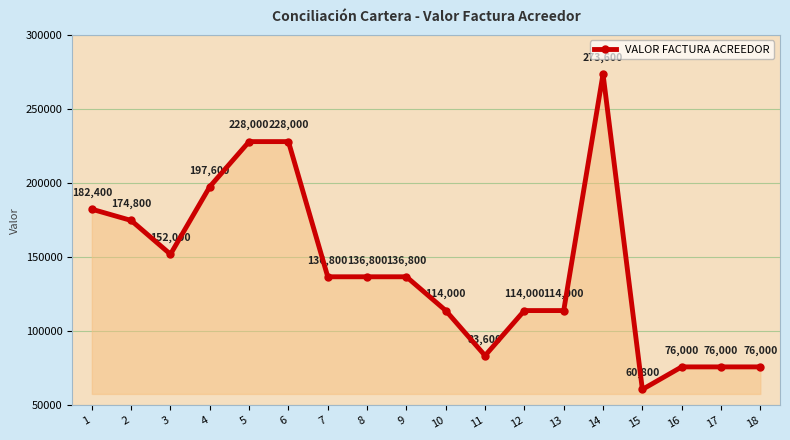

The value at 14 is 273600. True or false?

True